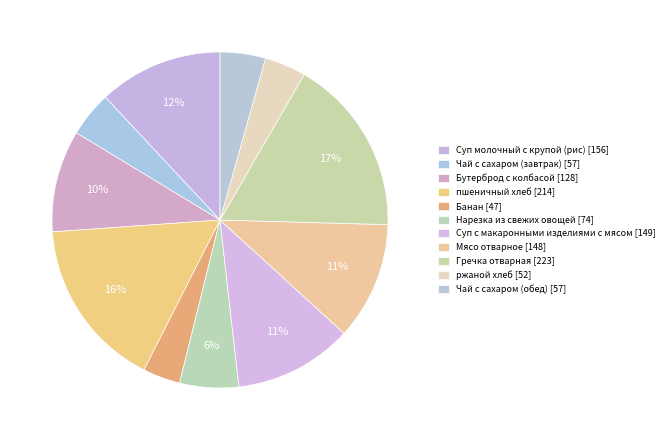

Does Банан represent more than half of the total?

No